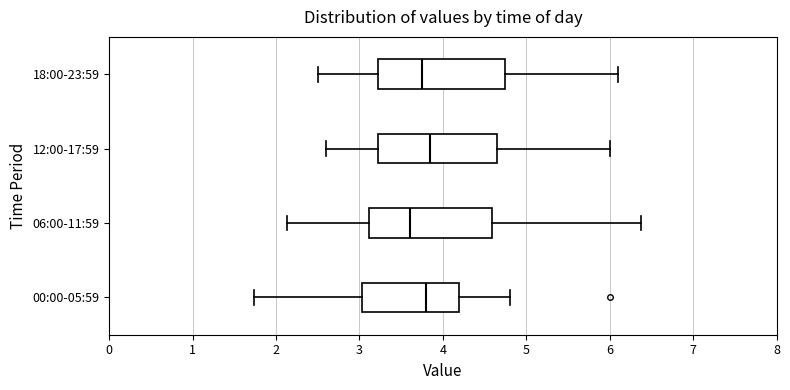

Reading bottom to top, read every box against the x-axis: the position of its median line, the range the box covers, and the ends of its whiskers. The values are not printed on the chart, so give them approximately, as read against the axis.

00:00-05:59: median 3.8, box 3.0 to 4.2, whiskers 1.7 to 4.8
06:00-11:59: median 3.6, box 3.1 to 4.6, whiskers 2.1 to 6.4
12:00-17:59: median 3.9, box 3.2 to 4.7, whiskers 2.6 to 6.0
18:00-23:59: median 3.8, box 3.2 to 4.8, whiskers 2.5 to 6.1